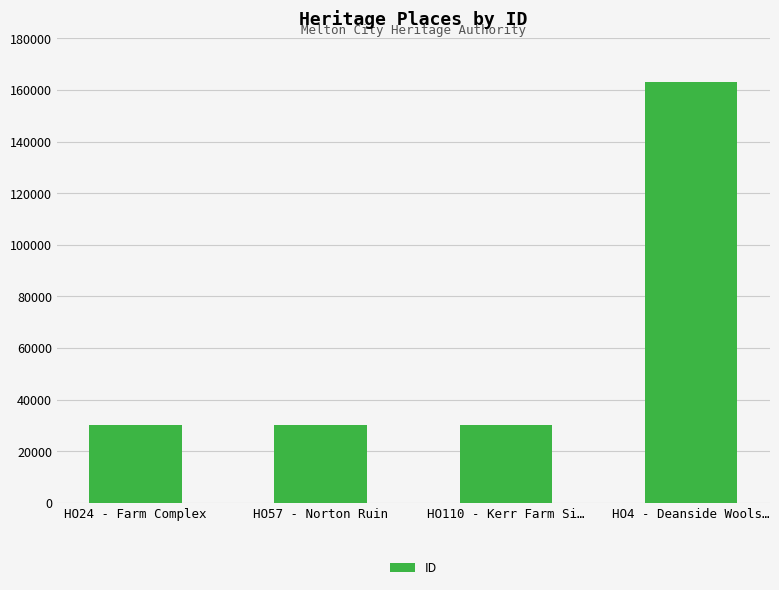

What is the sum of all values?

253214